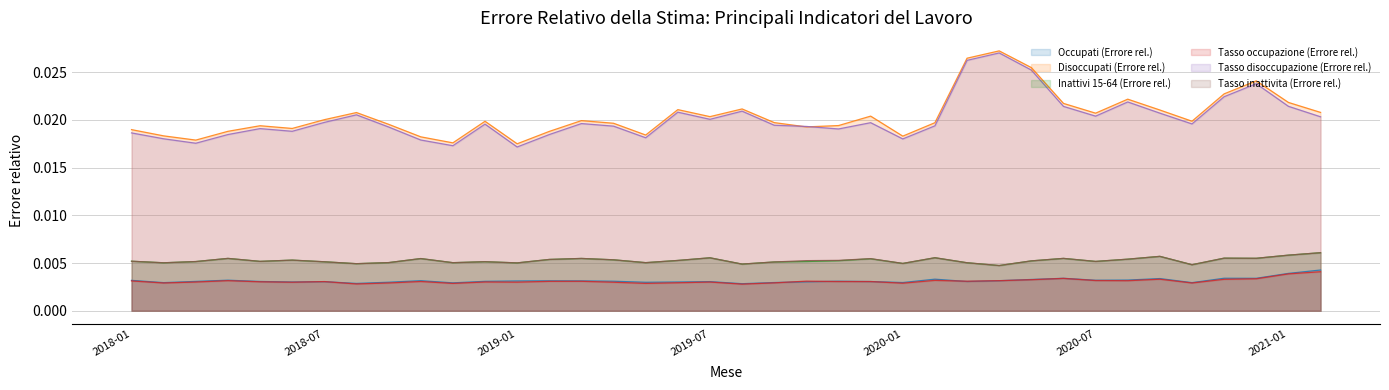

The value of Inattivi 15-64 (Errore rel.) at 2018-08 is 0.0. True or false?

False